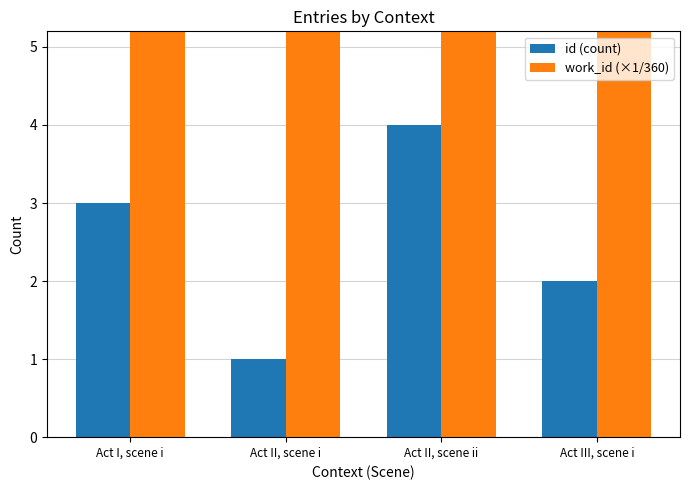

Read the work_id (×1/360) value at Act II, scene i.

21